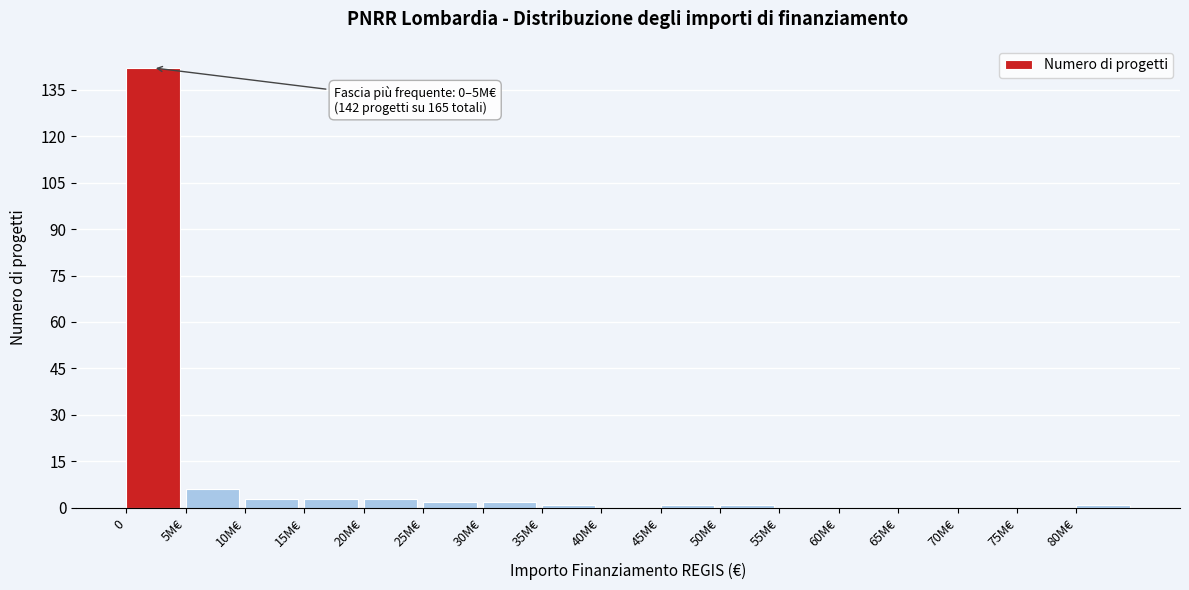

Reading left to right, extract all data points from this chart.

0=142	5M€=6	10M€=3	15M€=3	20M€=3	25M€=2	30M€=2	35M€=1	40M€=0	45M€=1	50M€=1	55M€=0	60M€=0	65M€=0	70M€=0	75M€=0	80M€=1